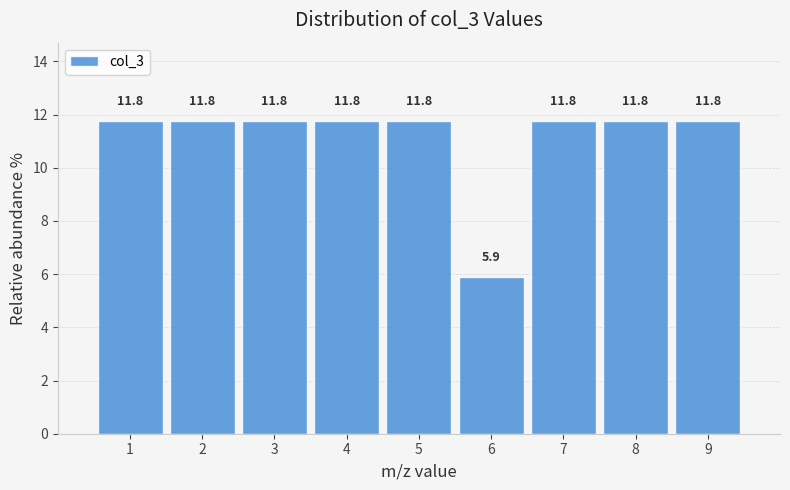

How tall is the bar that spans 5.5 to 6.5 on the x-axis?

5.9